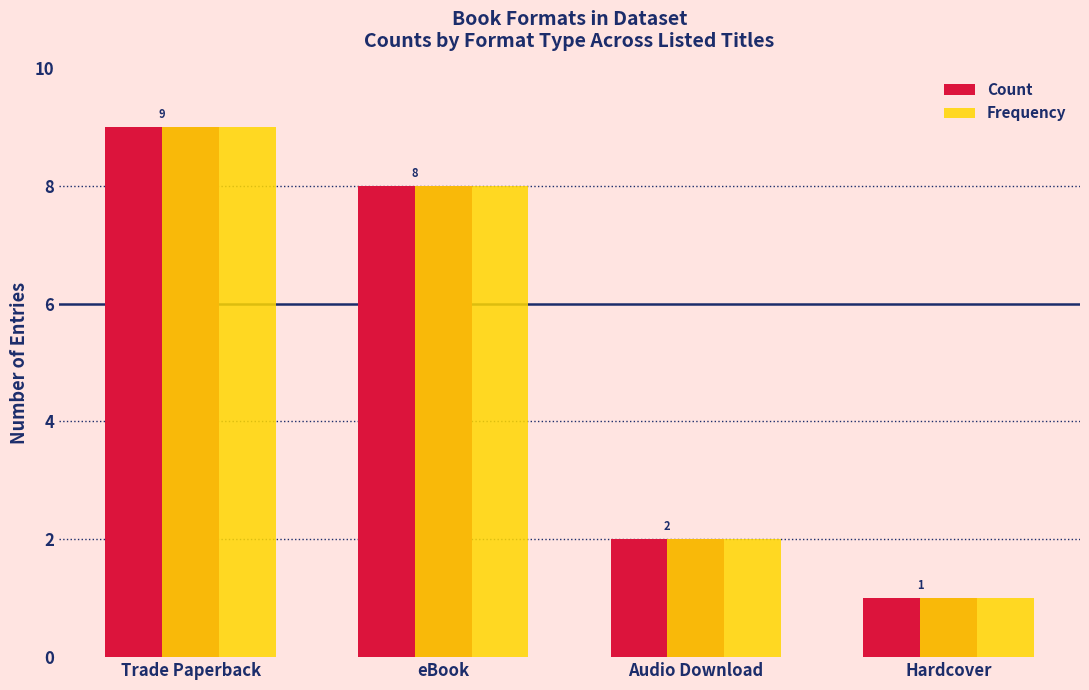

What is the total value across all series at eBook?

16